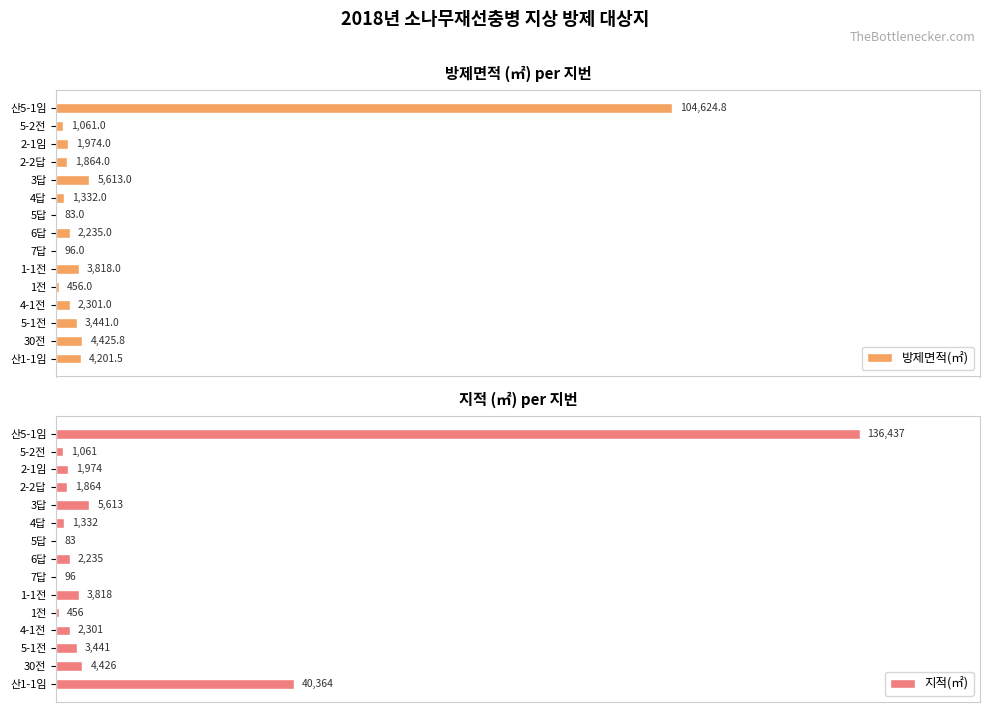

Which category has the highest value in the 방제면적(㎡) series?

산5-1임